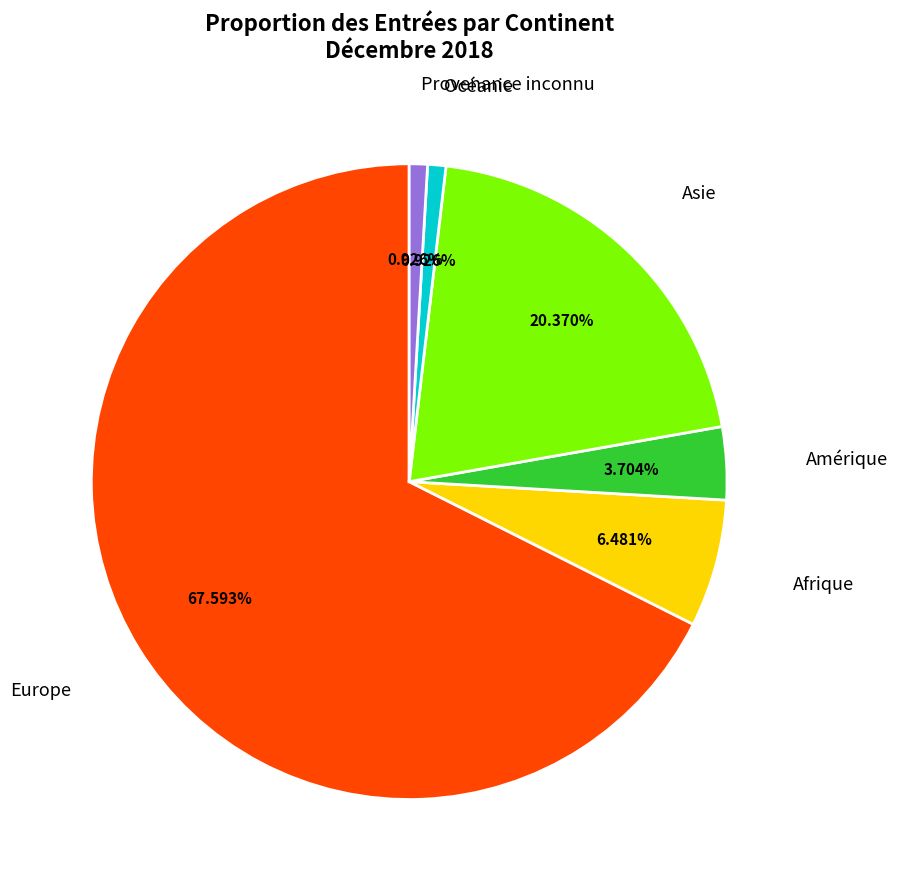

Is there a majority slice in this chart?

Yes